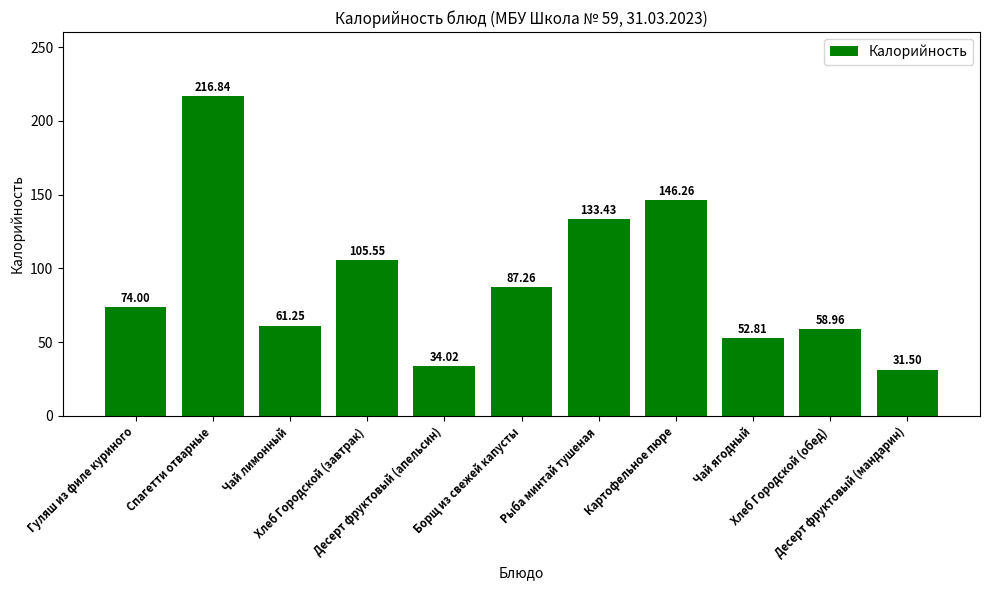

The value at Гуляш из филе куриного is 49.3. True or false?

False